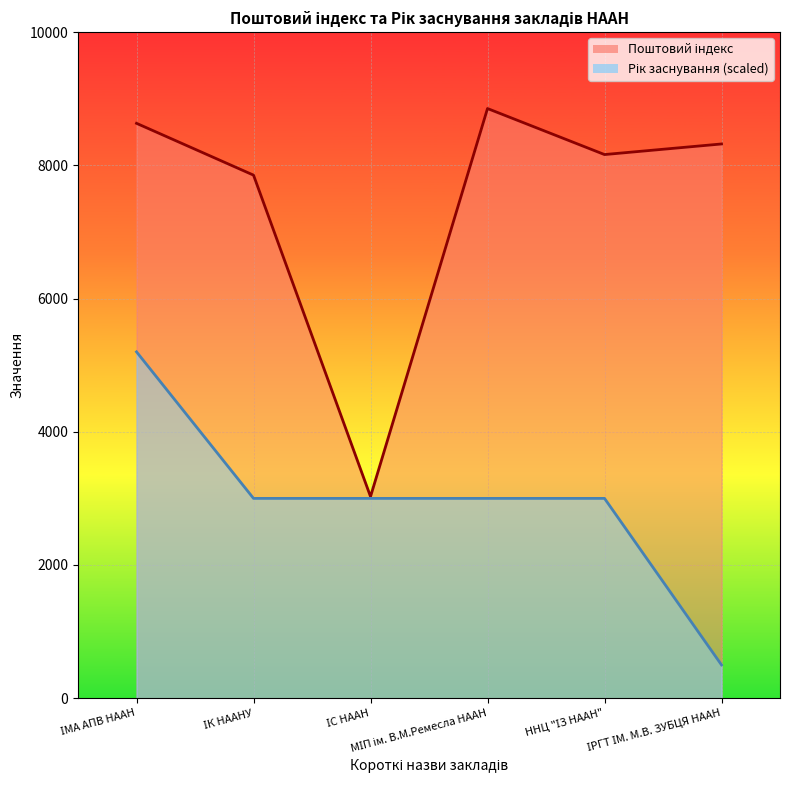

What is the label of the 1st point from the left?

ІМА АПВ НААН